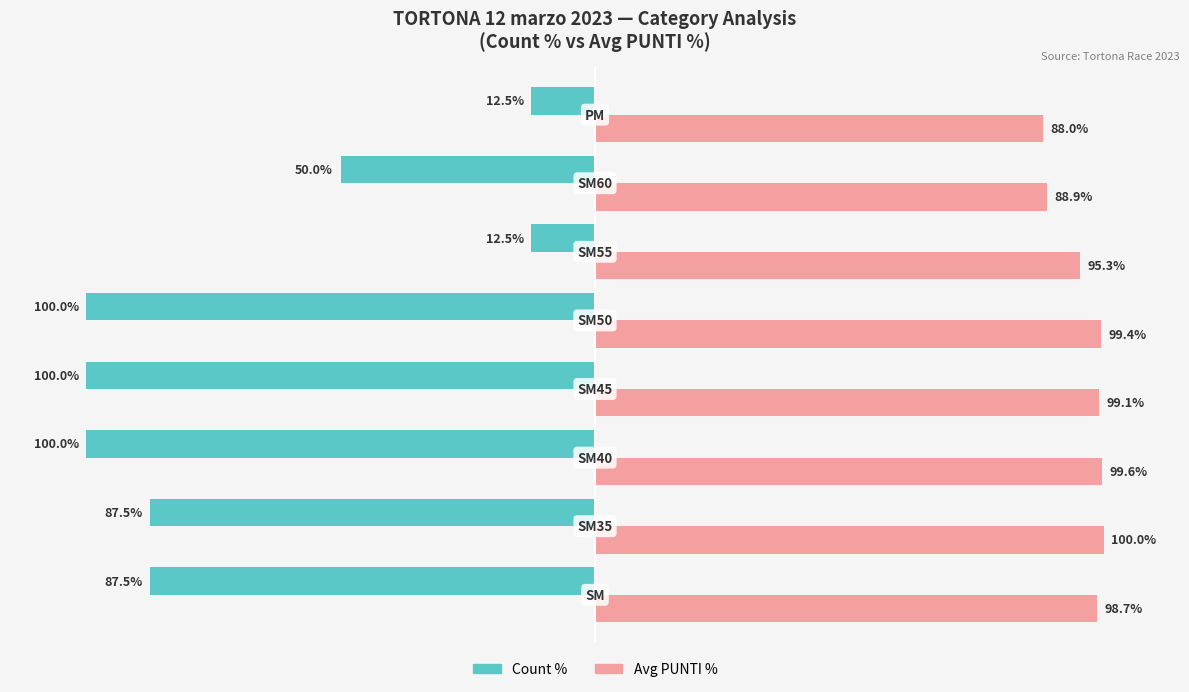

Which series has the largest total across all categories?

Avg PUNTI %